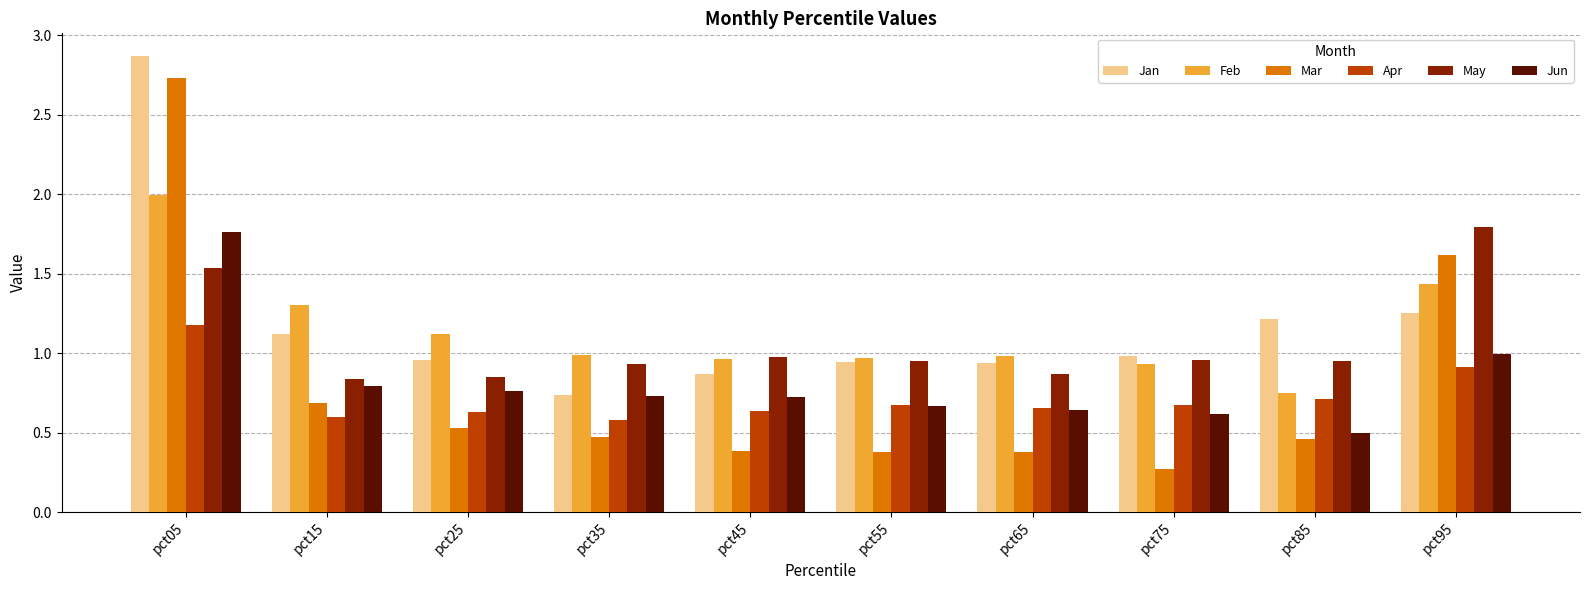

What is the difference between the maximum and second lowest values in the Feb series?

1.1